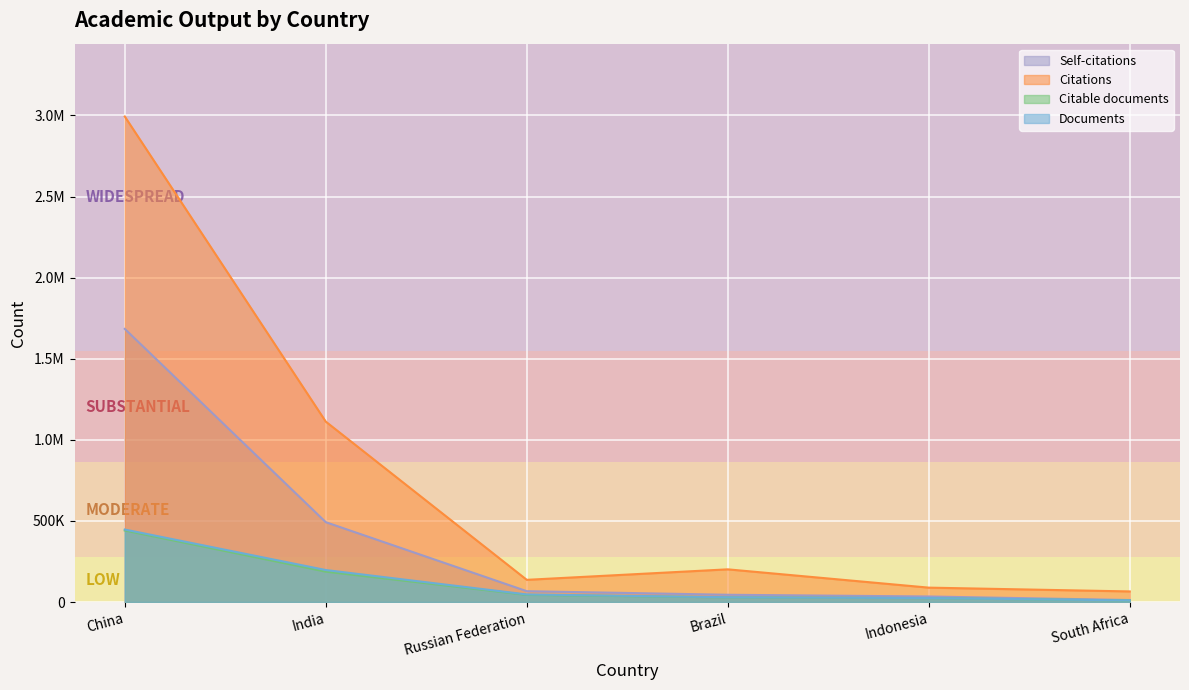

What is the difference between the highest and lowest values at South Africa?

55543